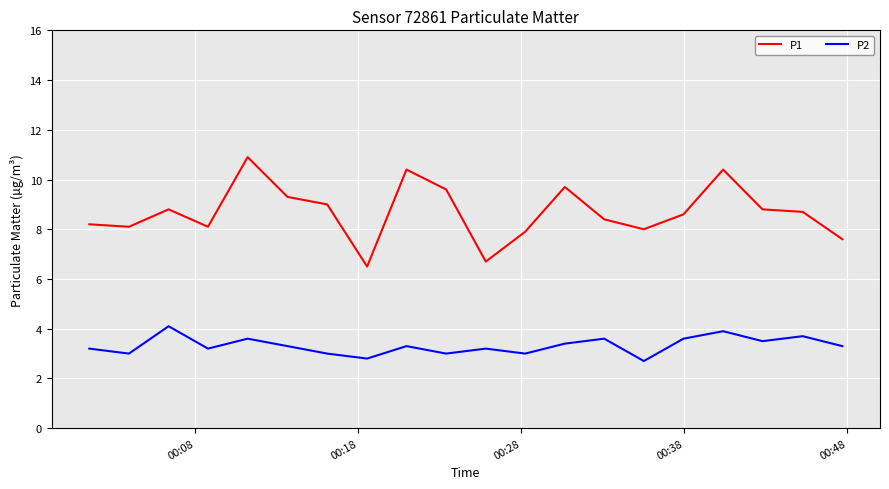

In P1, how many points are higher than both neighbors (excluding endpoints)?

5